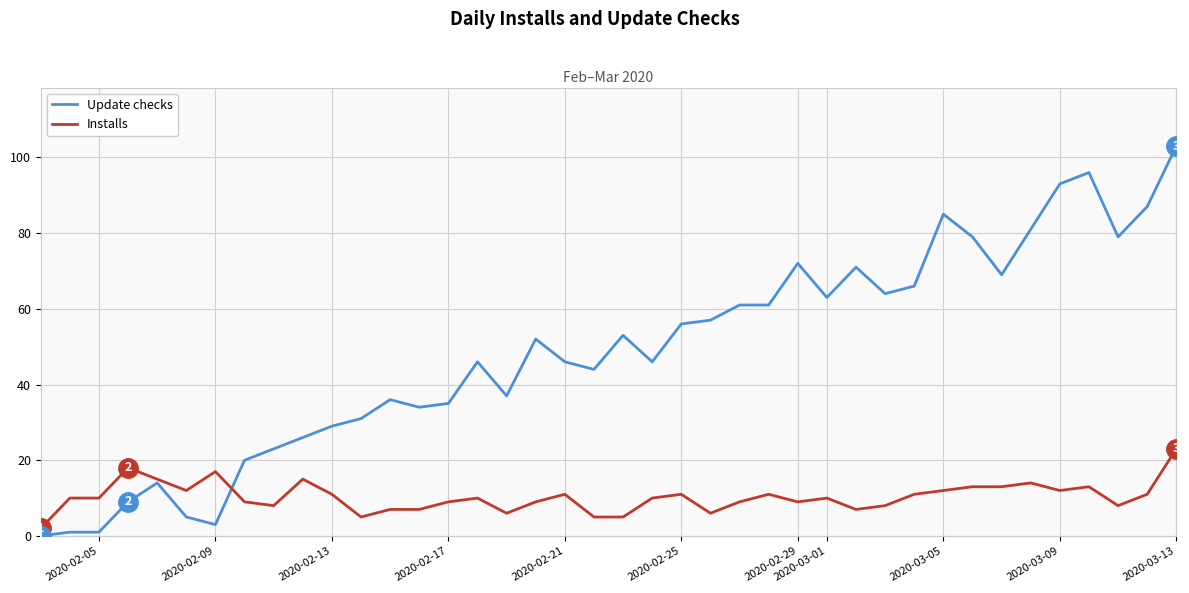

What is the greatest value displayed?

103